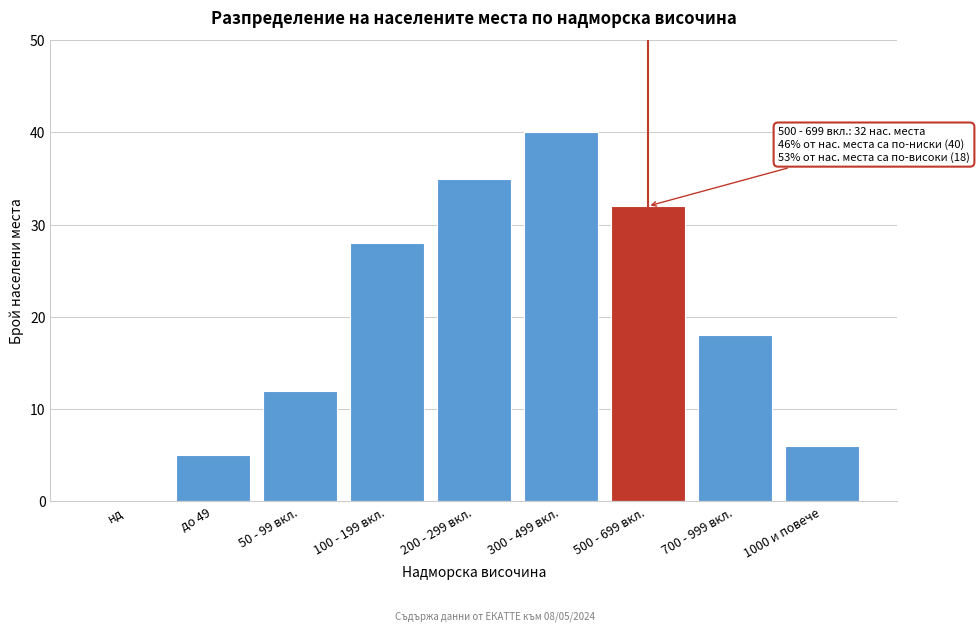

Reading left to right, what are all the values shown in this chart?

нд=0	до 49=5	50 - 99 вкл.=12	100 - 199 вкл.=28	200 - 299 вкл.=35	300 - 499 вкл.=40	500 - 699 вкл.=32	700 - 999 вкл.=18	1000 и повече=6